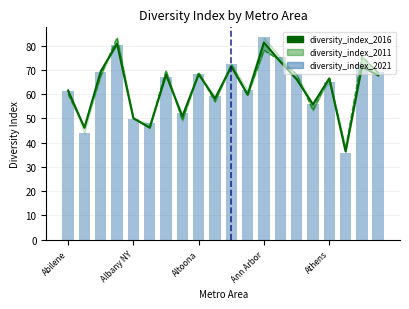

Does the chart contain any negative values?

No